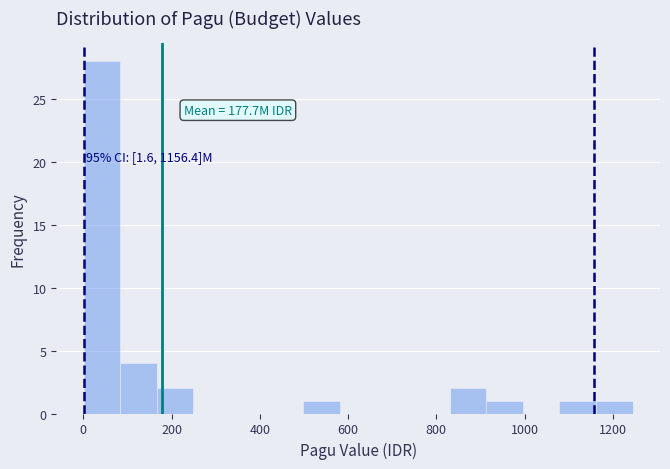

Which range on the x-axis has the tallest bar?

0 to 80